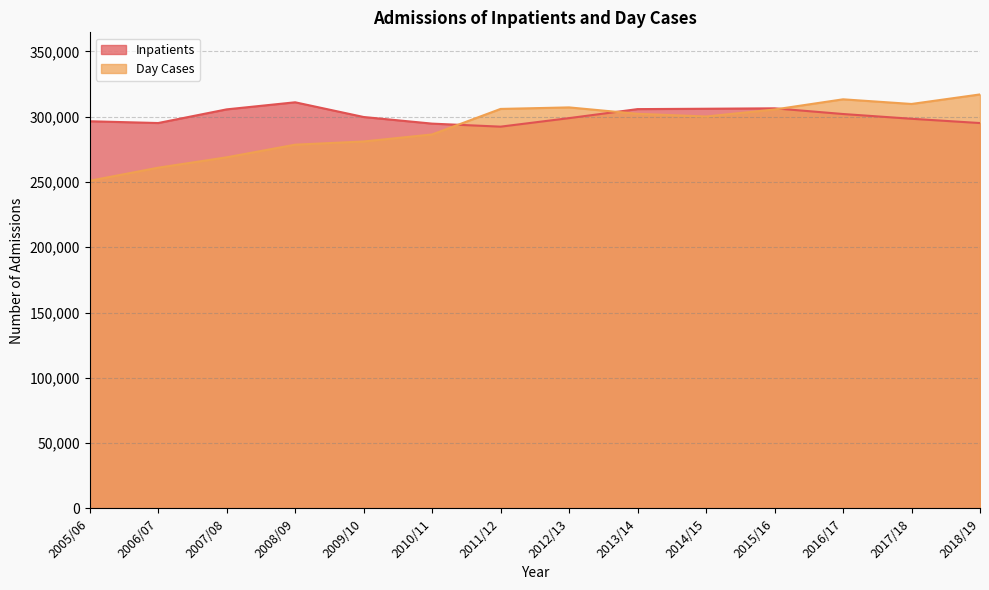

What is the total value across all series at 2008/09?

589503